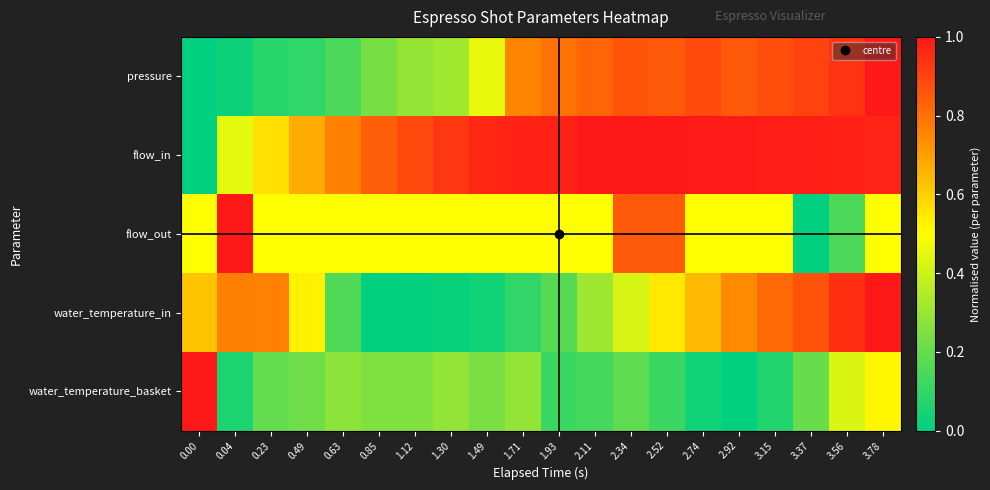

How many series are shown in this chart?

5